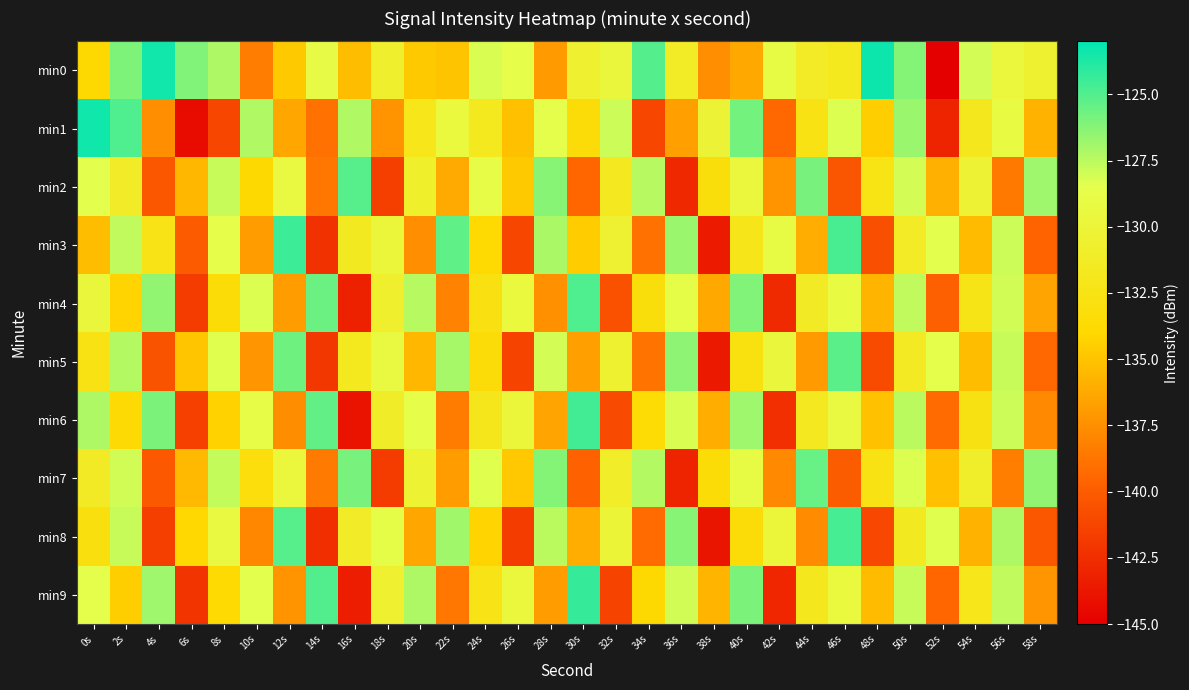

At which category is the sum across all series the highest?

50s